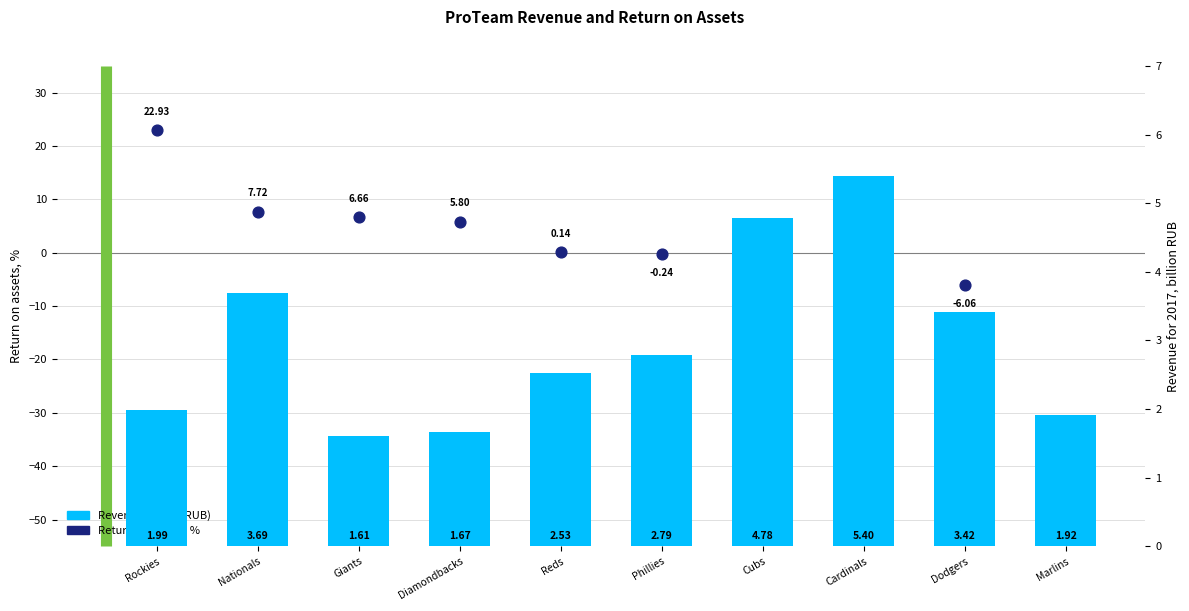

Which series has the largest total across all categories?

Revenue (billion RUB)